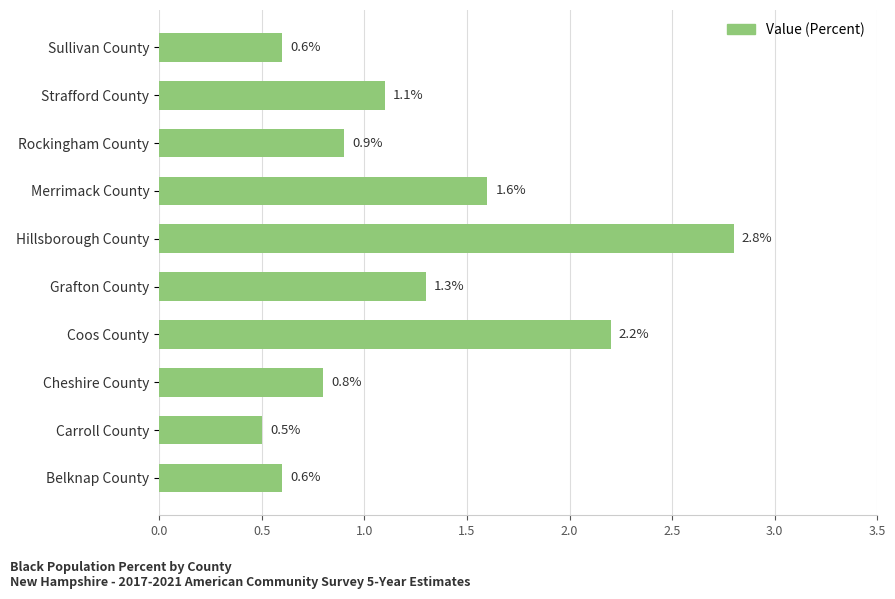

What is the difference between the maximum and minimum values?

2.3